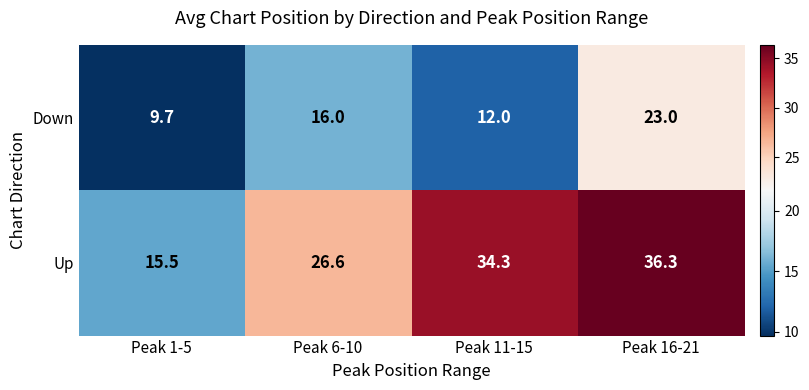

Reading right to left, transcribe all the data shown in this chart.

Down: Peak 16-21=23.0	Peak 11-15=12.0	Peak 6-10=16.0	Peak 1-5=9.7
Up: Peak 16-21=36.3	Peak 11-15=34.3	Peak 6-10=26.6	Peak 1-5=15.5